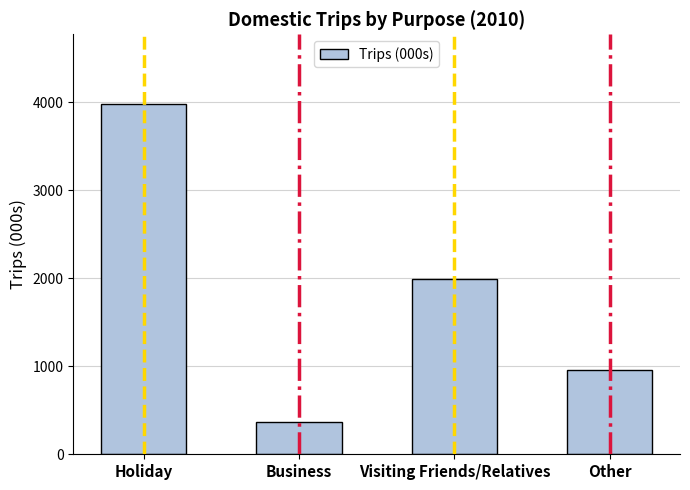

Which category has the highest value across all series?

Holiday